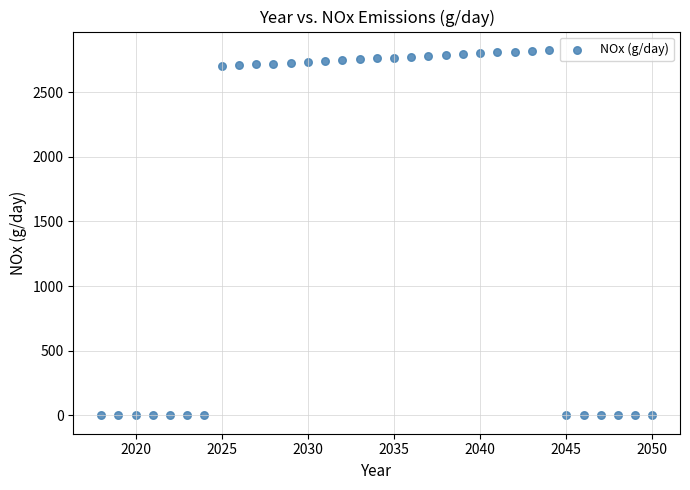

What is the range of Y values (max minus min)?

2827.1